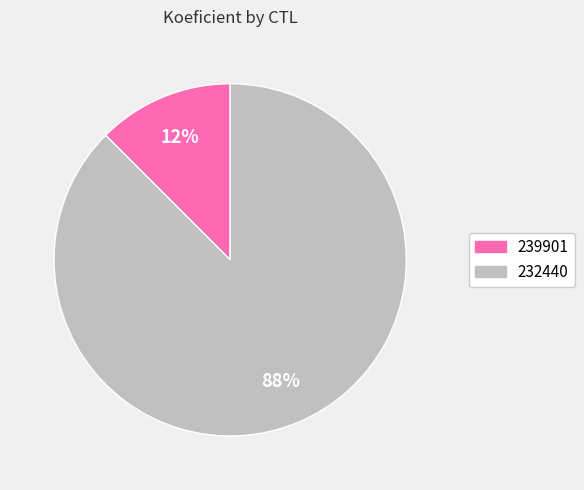

What is the smallest slice in the pie chart?

239901